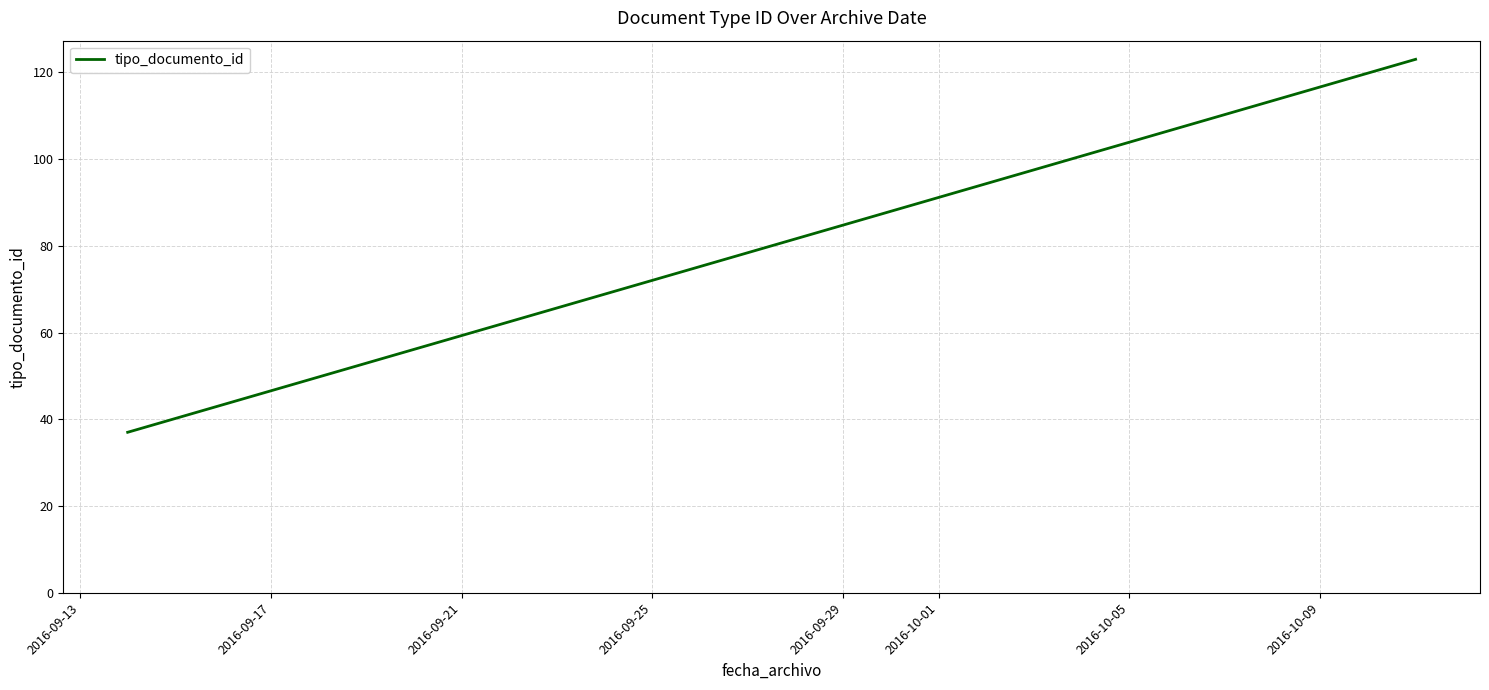

What is the difference between the maximum and minimum values?

86